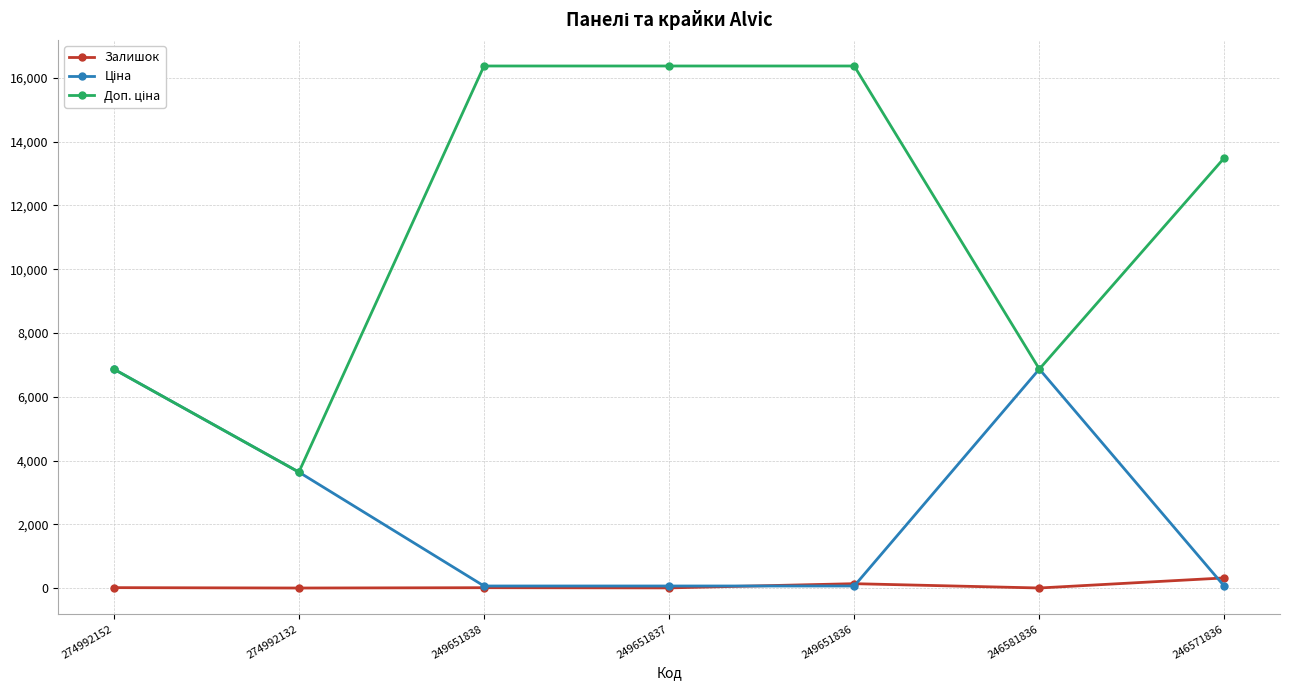

What is the difference between the maximum and minimum values in the Залишок series?

317.0